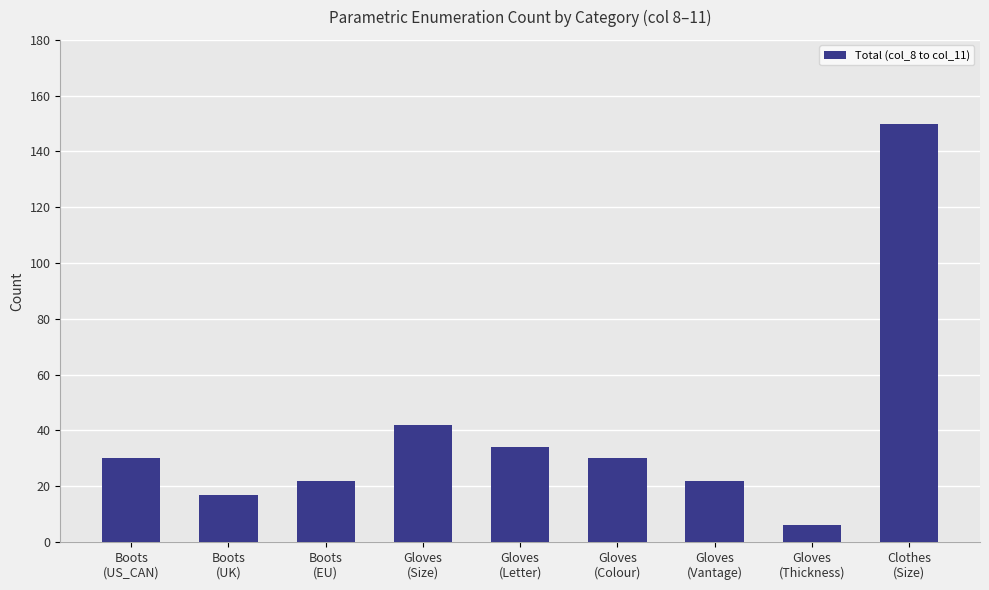

What is the smallest value displayed?

6